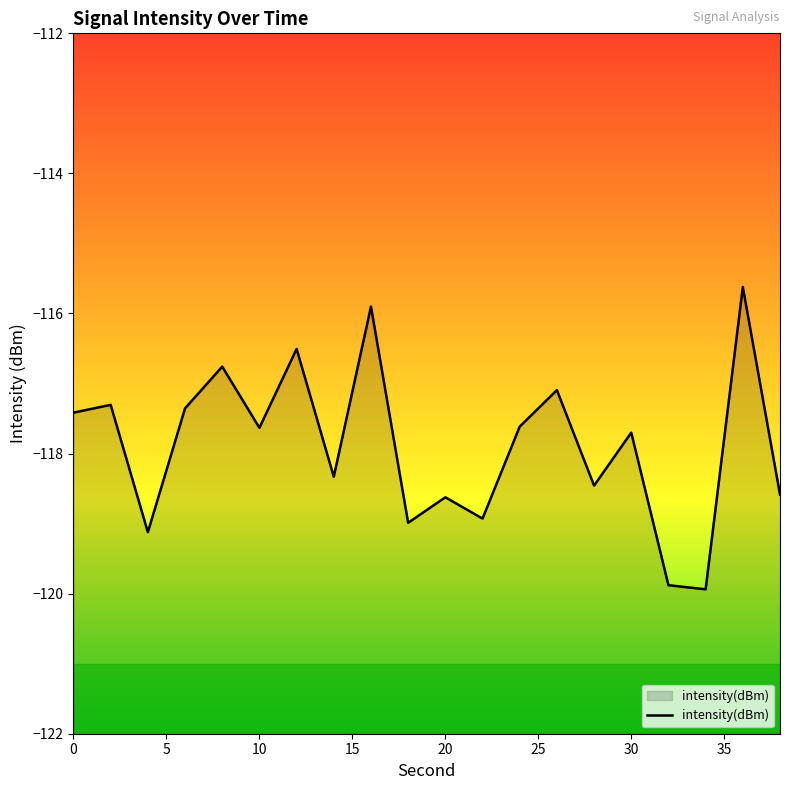

Which label corresponds to the smallest value in the chart?

34